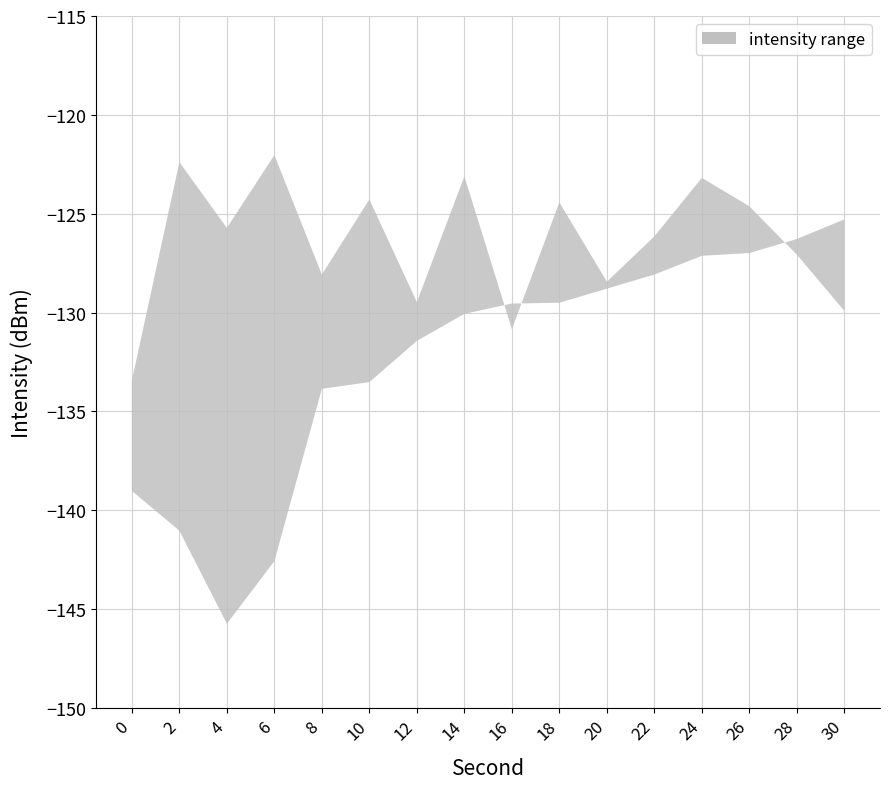

Does the chart display data point markers on the line(s)?

No